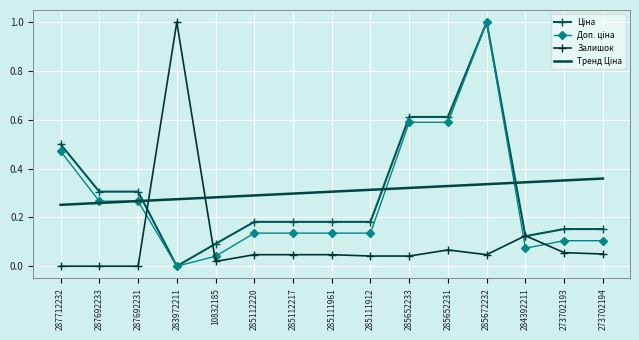

What is the greatest value displayed?

1.0